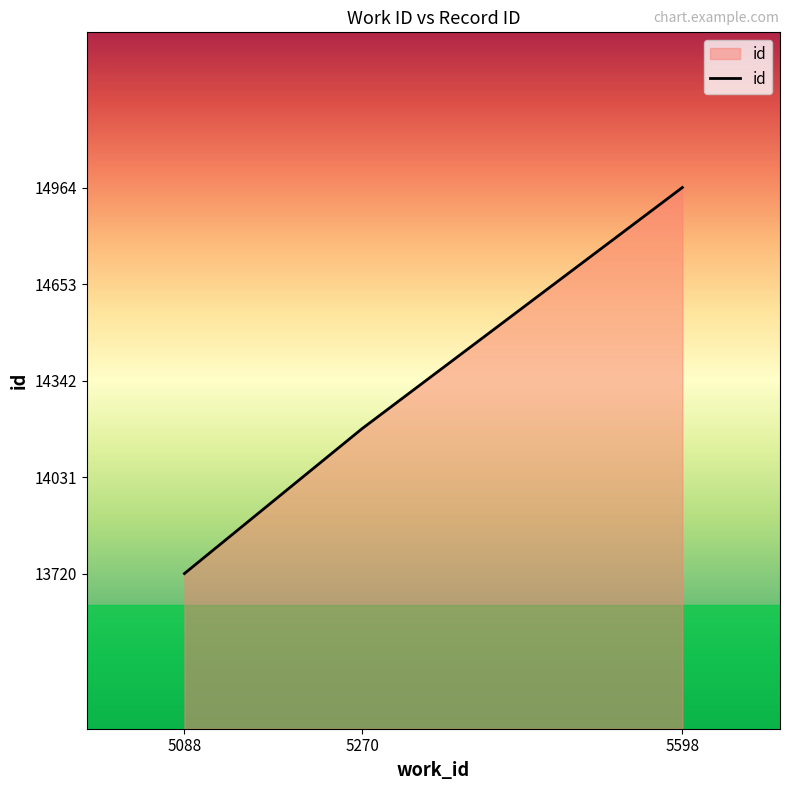

Does the chart have visible grid lines?

No